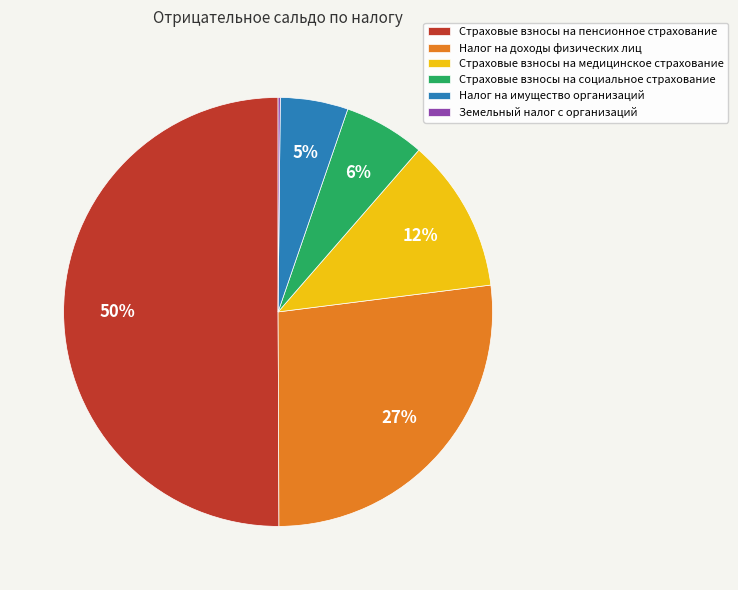

Which slice represents more than half of the pie?

Страховые взносы на пенсионное страхование